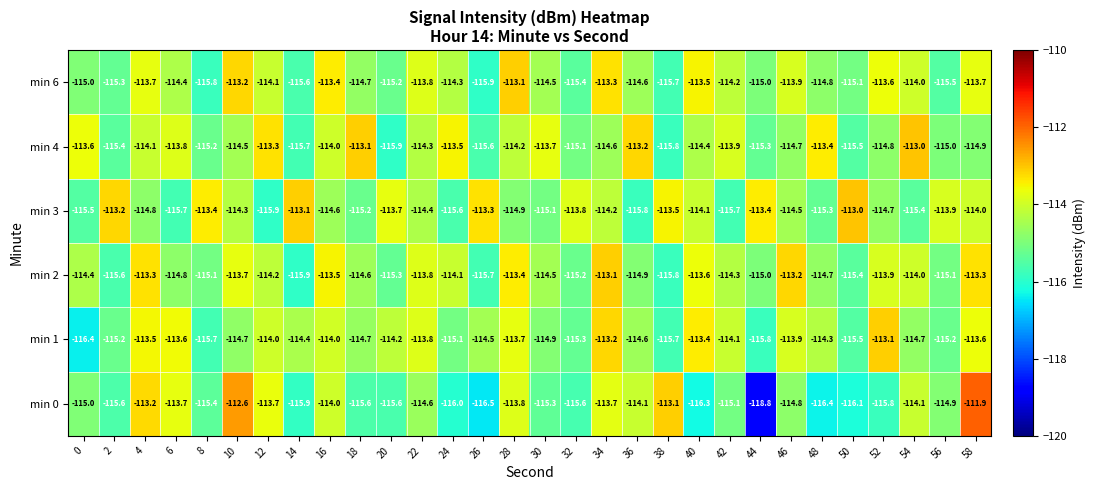

Between 40 and 48, which series saw the biggest shift?

min 6